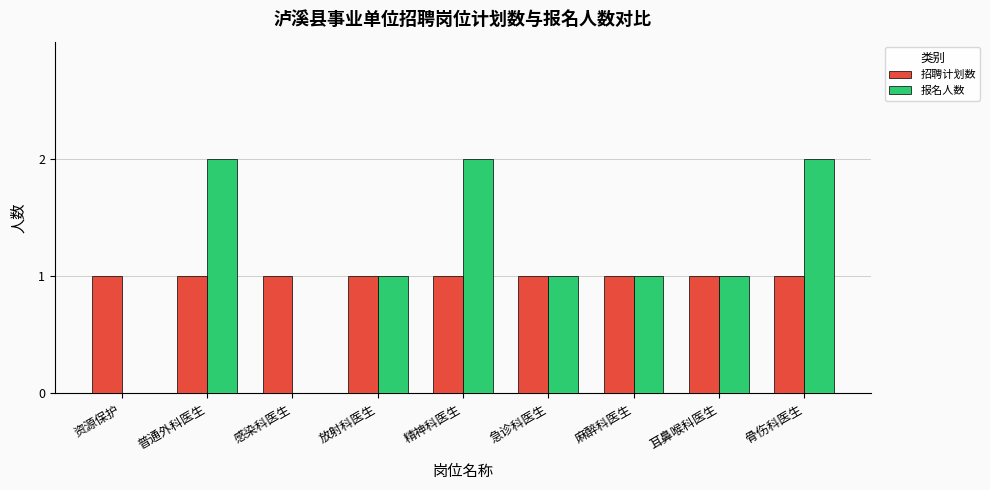

Is it true that 招聘计划数 equals 1 at 资源保护?

True